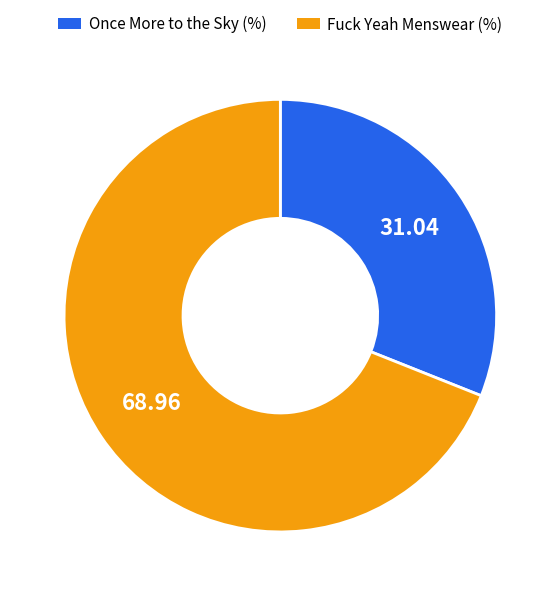

Is there a majority slice in this chart?

Yes